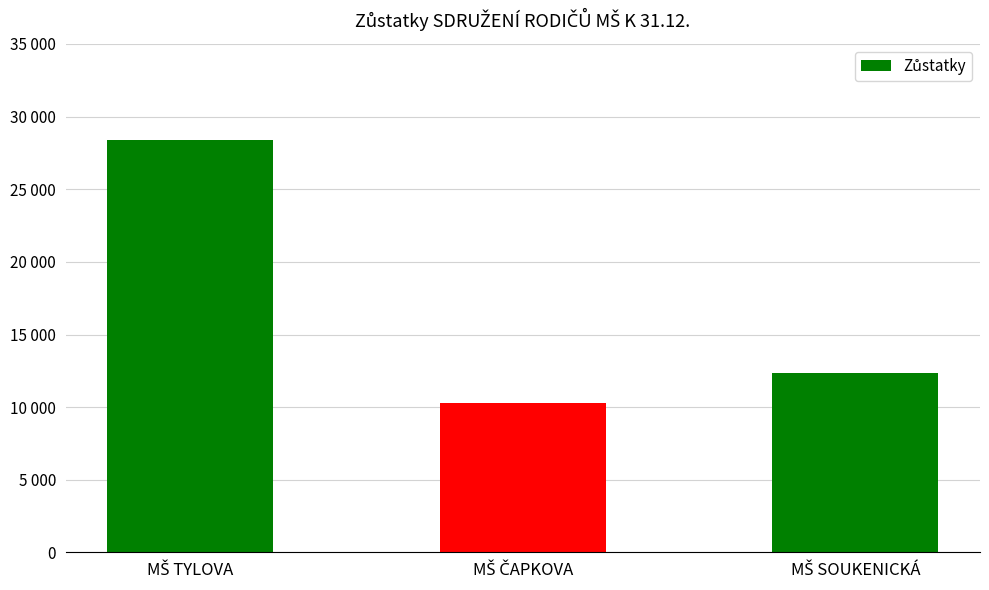

What is the change in value from MŠ ČAPKOVA to MŠ SOUKENICKÁ?

+2126